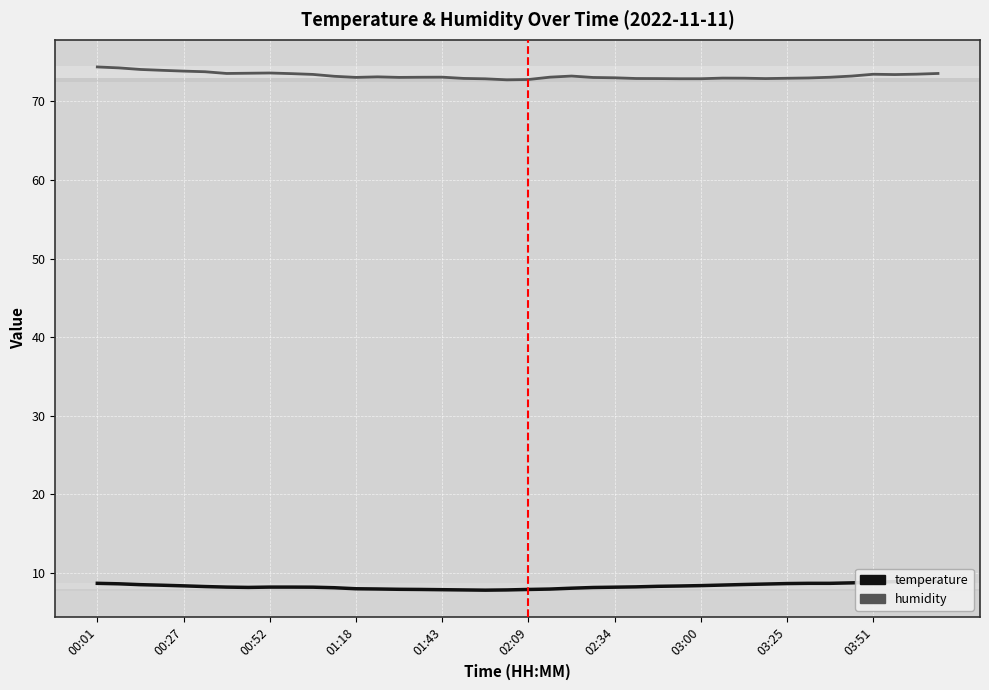

What are all the series names shown in the legend?

temperature, humidity